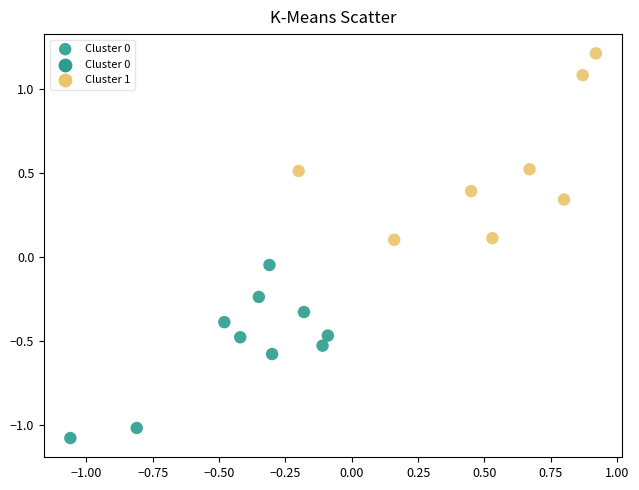

What is the range of Y values (max minus min)?

2.3